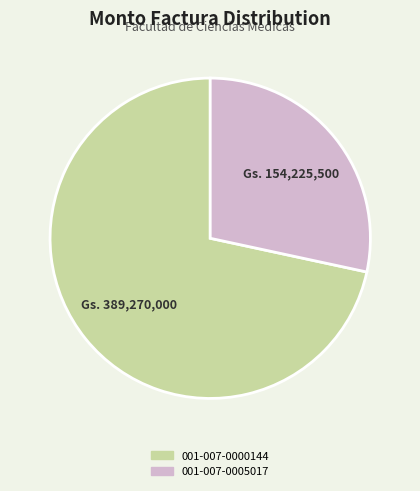

Between 001-007-0000144 and 001-007-0005017, which is larger?

001-007-0000144